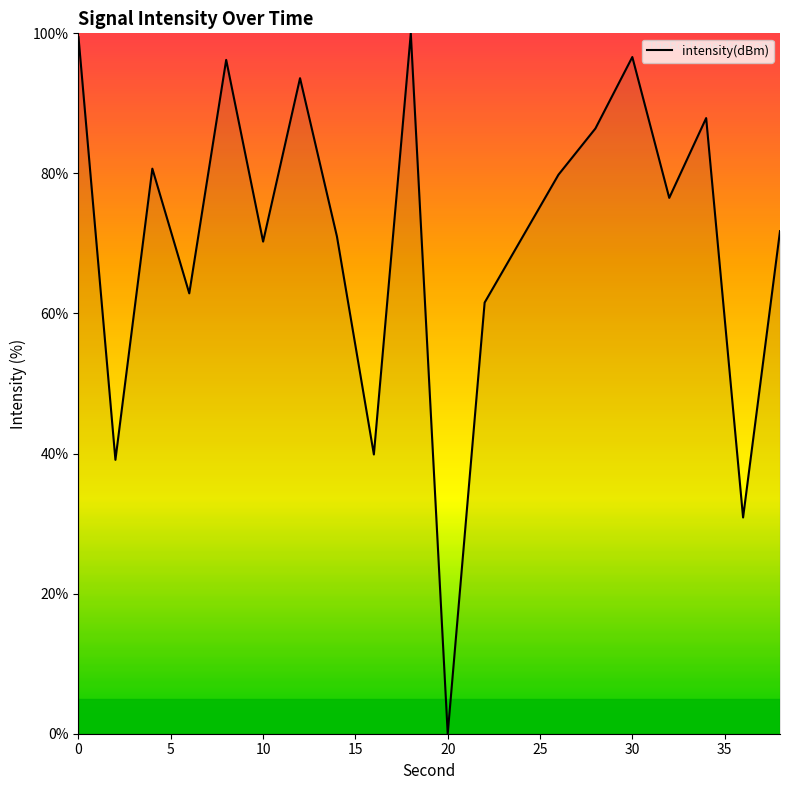

Is this an area chart (filled region under the line)?

No